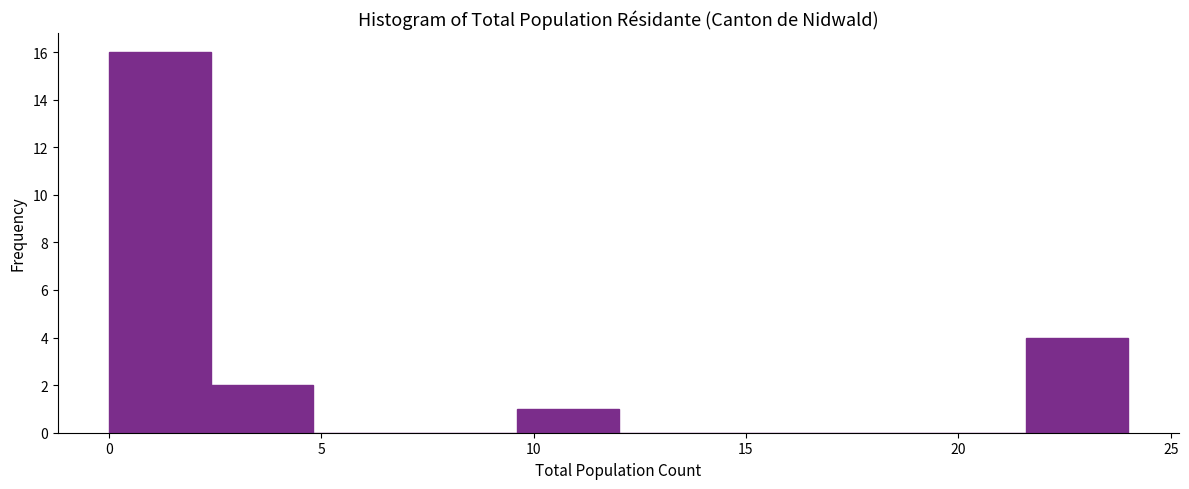

Reading left to right, transcribe this chart: for each bar, give the range it covers on the x-axis and its height. Neither the bar edges nor the heights are printed on the chart, so give them approximately, as read against the axes.

0.0 to 2.4: 16
2.4 to 4.8: 2
4.8 to 7.2: 0
7.2 to 9.6: 0
9.6 to 12.0: 1
12.0 to 14.4: 0
14.4 to 16.8: 0
16.8 to 19.2: 0
19.2 to 21.6: 0
21.6 to 24.0: 4